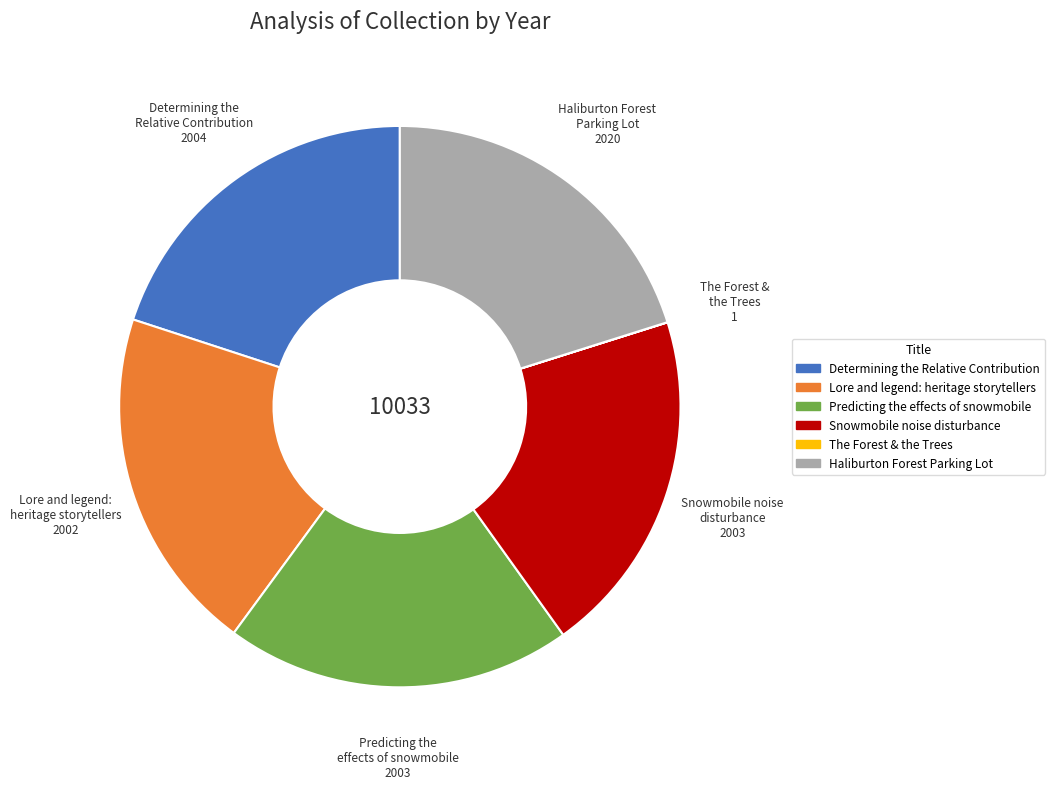

What is the ratio of the value at Predicting the effects of snowmobile to the value at Snowmobile noise disturbance?

1.0